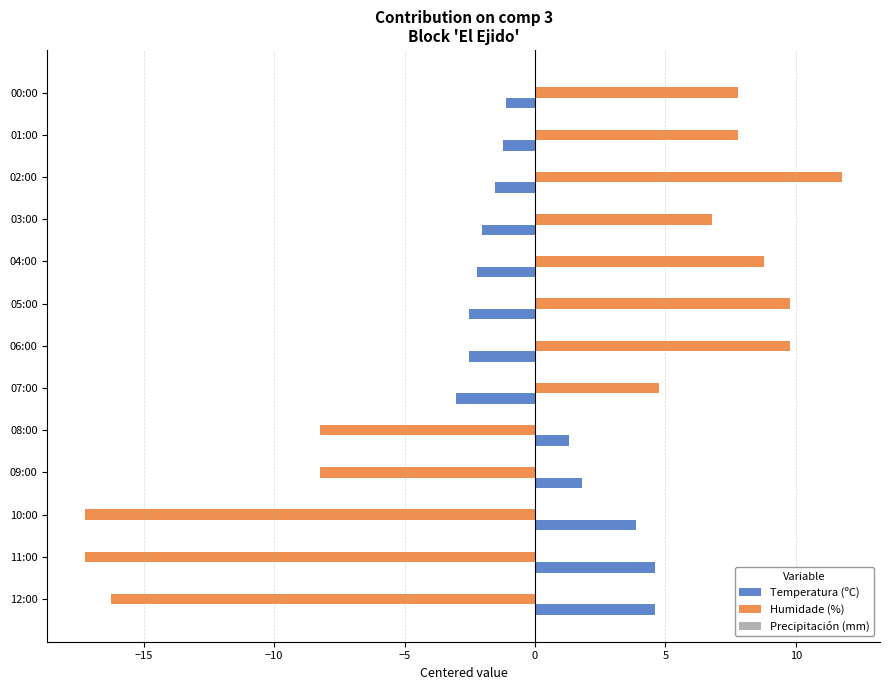

Which label corresponds to the largest value in the chart?

02:00